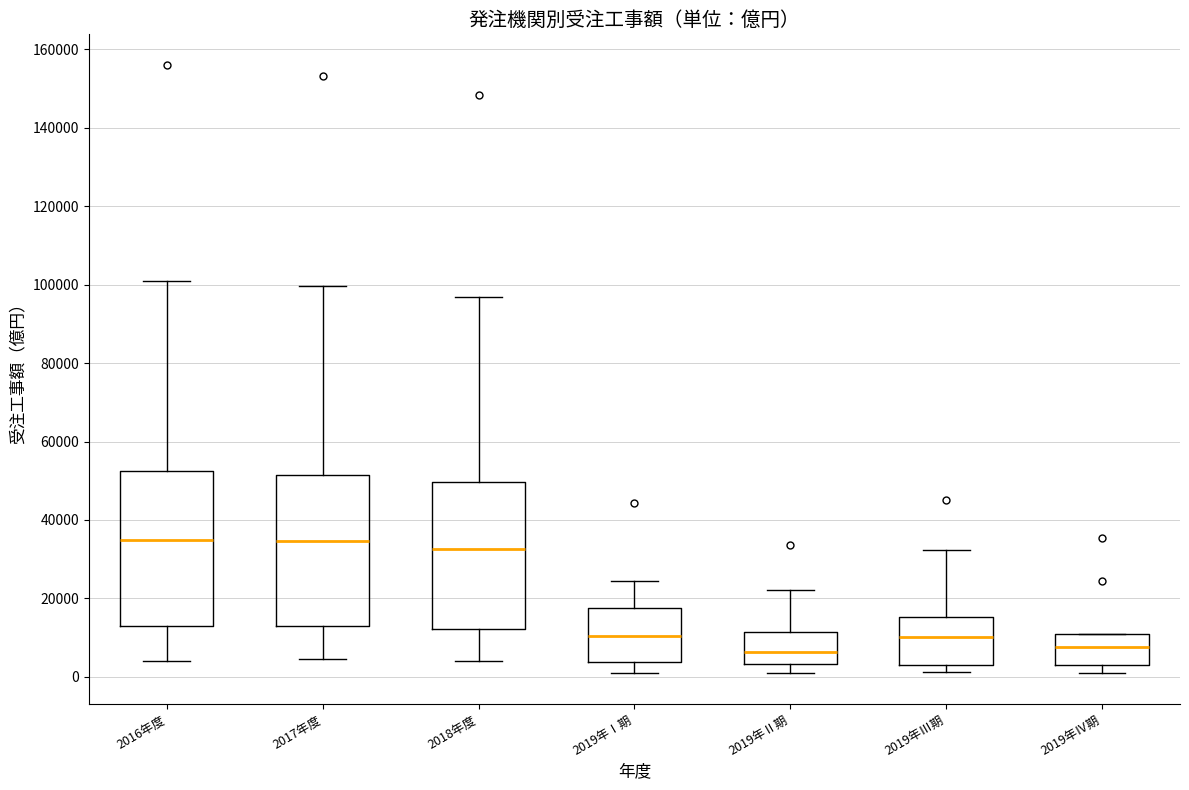

Where does the lower whisker of the box for 2019年Ⅳ期 end on the y-axis? The values are not printed on the chart, so give them approximately, as read against the axis.

0